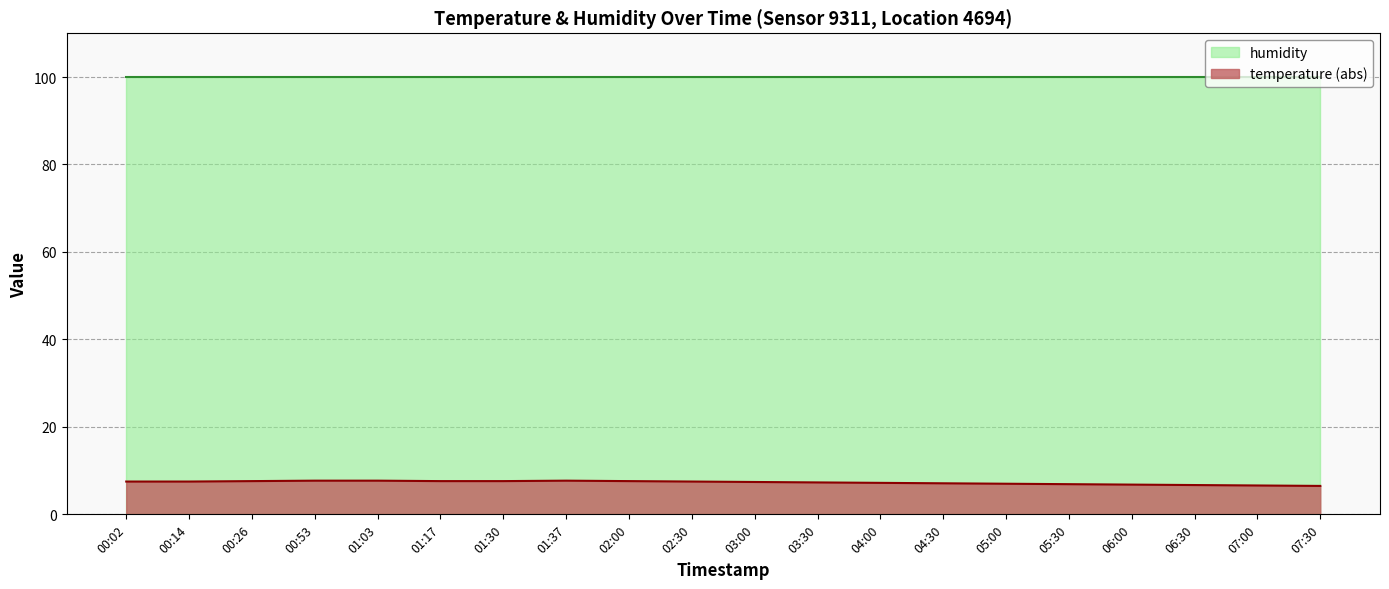

At which category does the chart reach its peak across all series?

00:53